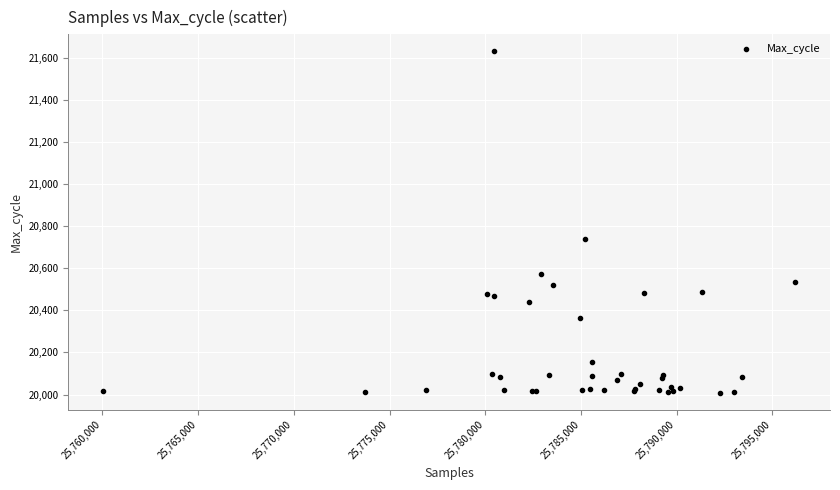

What Y value in the scatter plot is closest to 20820?

20742